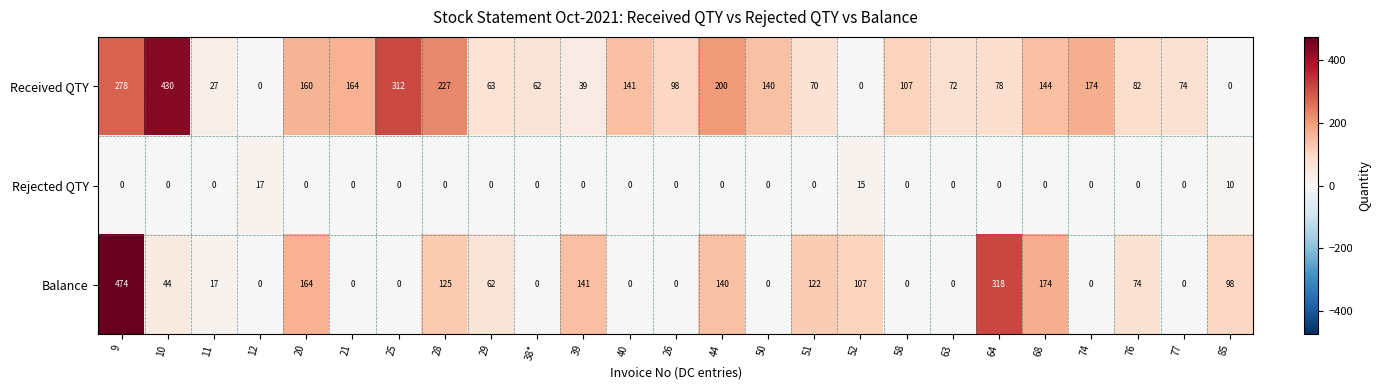

What is the average value of the Received QTY series?

126